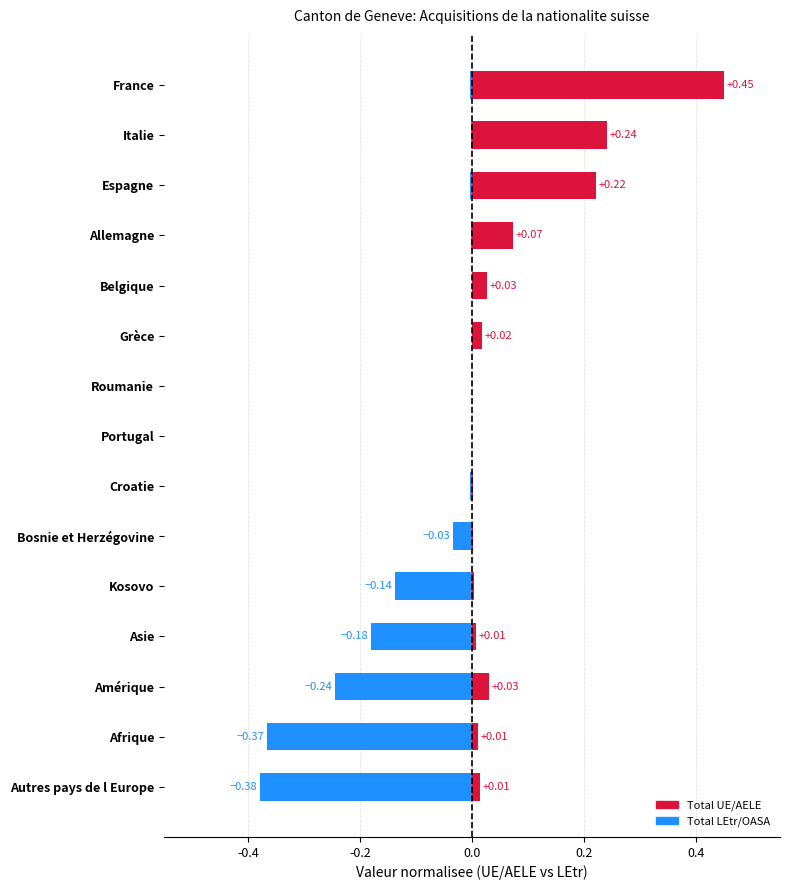

Which series has the widest spread of values?

Total UE/AELE